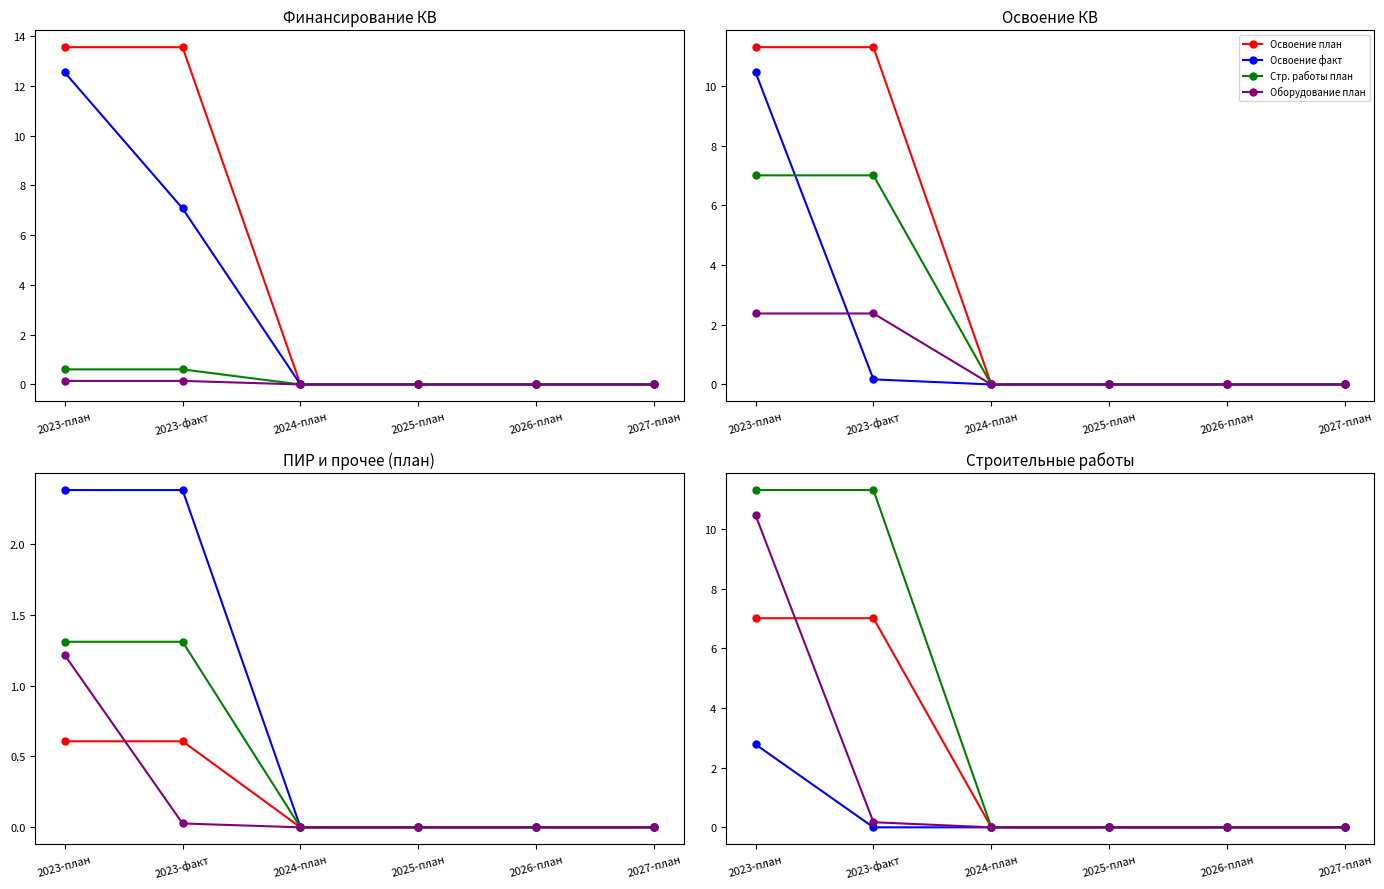

True or false: Освоение КВ (план) and Финансирование (факт) cross at least once.

False